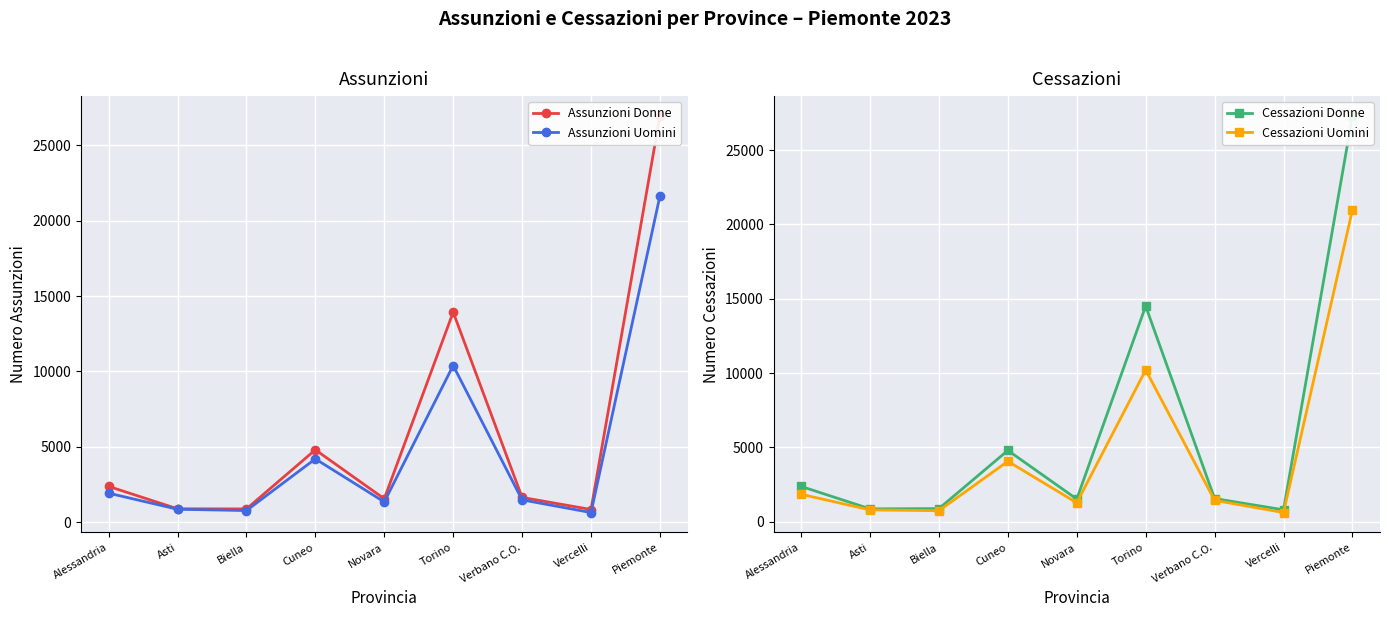

The Cessazioni Donne series shows 863 at Asti. True or false?

True